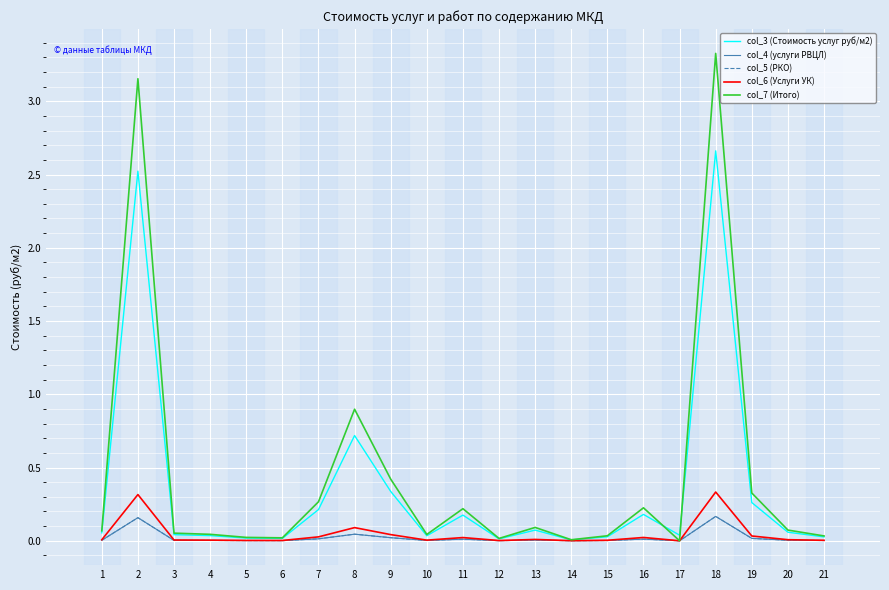

How many interior local valleys does the col_5 (РКО) series have?

5